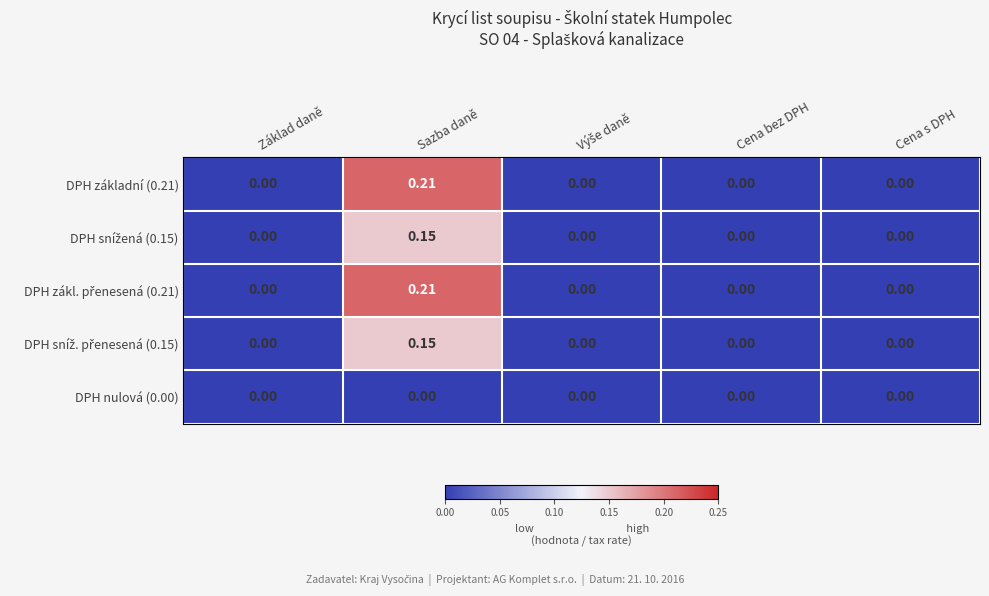

At which category is the sum across all series the highest?

Sazba daně